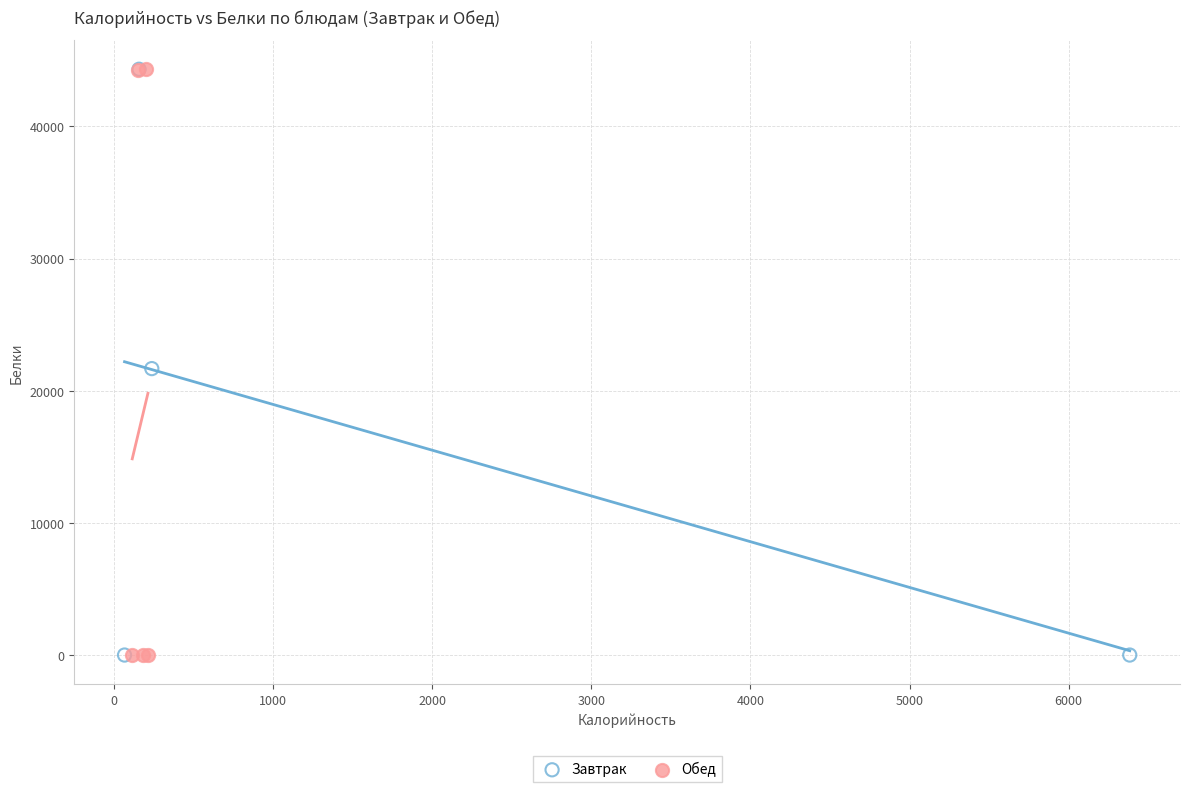

Which series has the largest Y range (max minus min)?

Обед